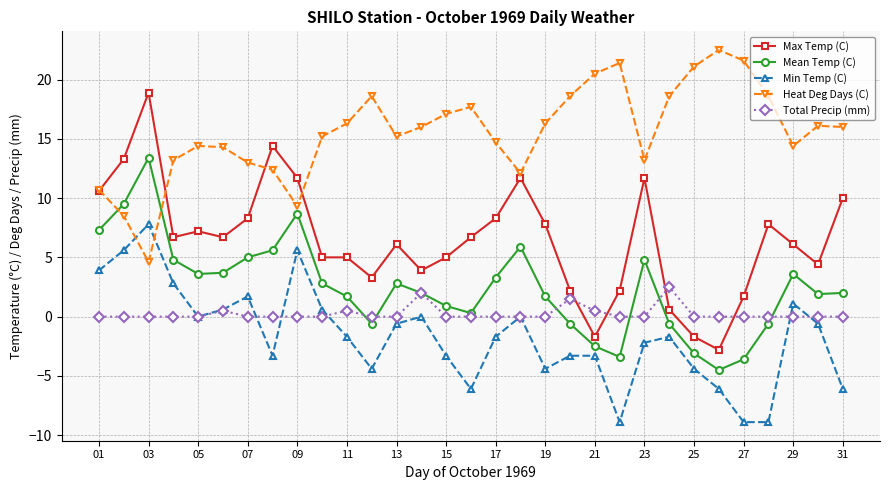

True or false: Heat Deg Days (C) has more than 1 points higher than both neighbors.

True